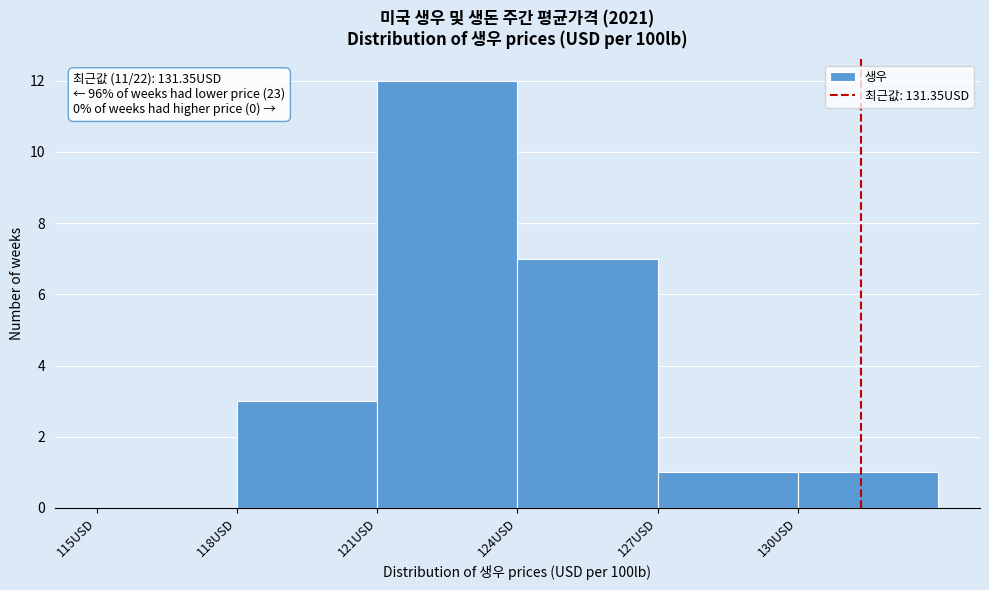

Over which range of the x-axis is the bar tallest?

121 to 124